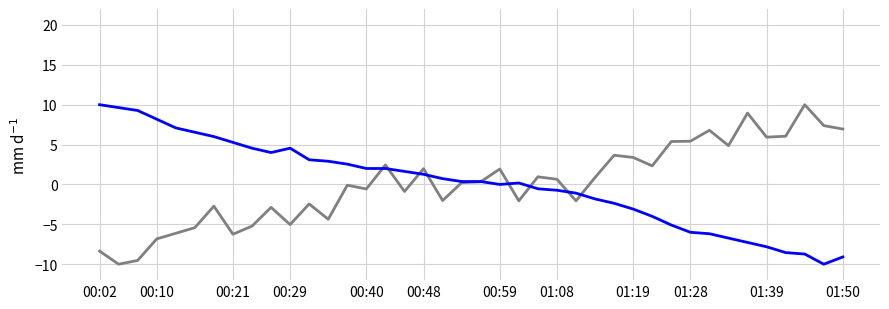

What is the greatest value displayed?

10.0